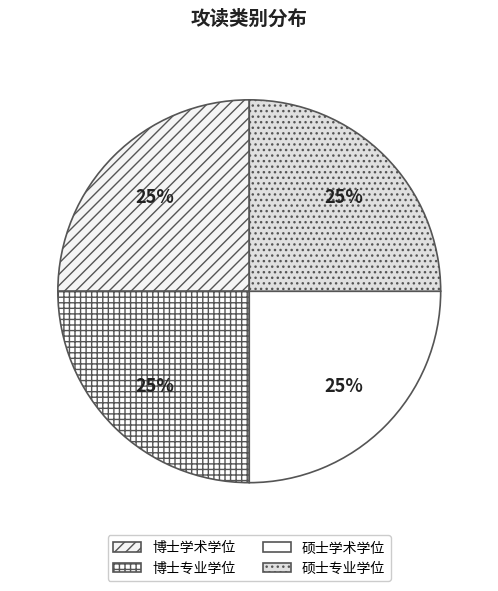

Is there any slice that represents more than half of the pie?

No